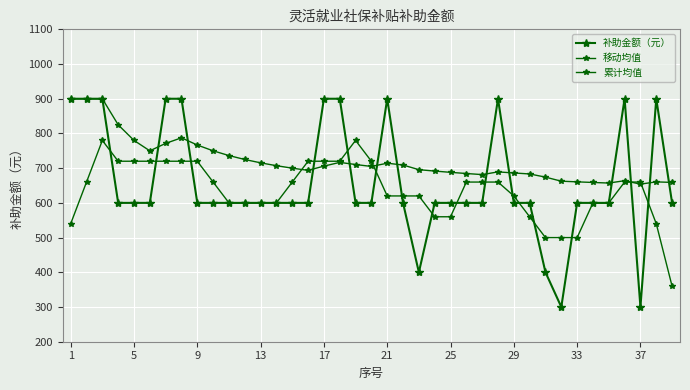

How many lines are shown in the chart?

3